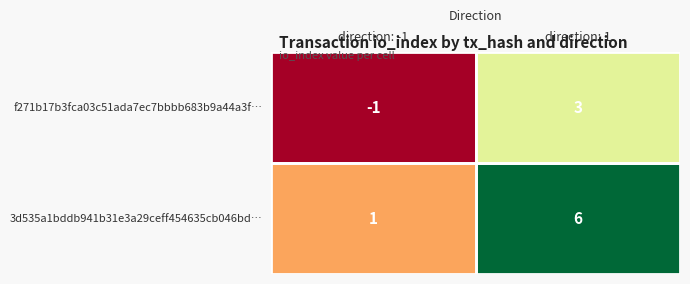

Rank the series by their average value, from highest to lowest.

3d535a1bddb941b31e3a29ceff454635cb046bd…, f271b17b3fca03c51ada7ec7bbbb683b9a44a3f…